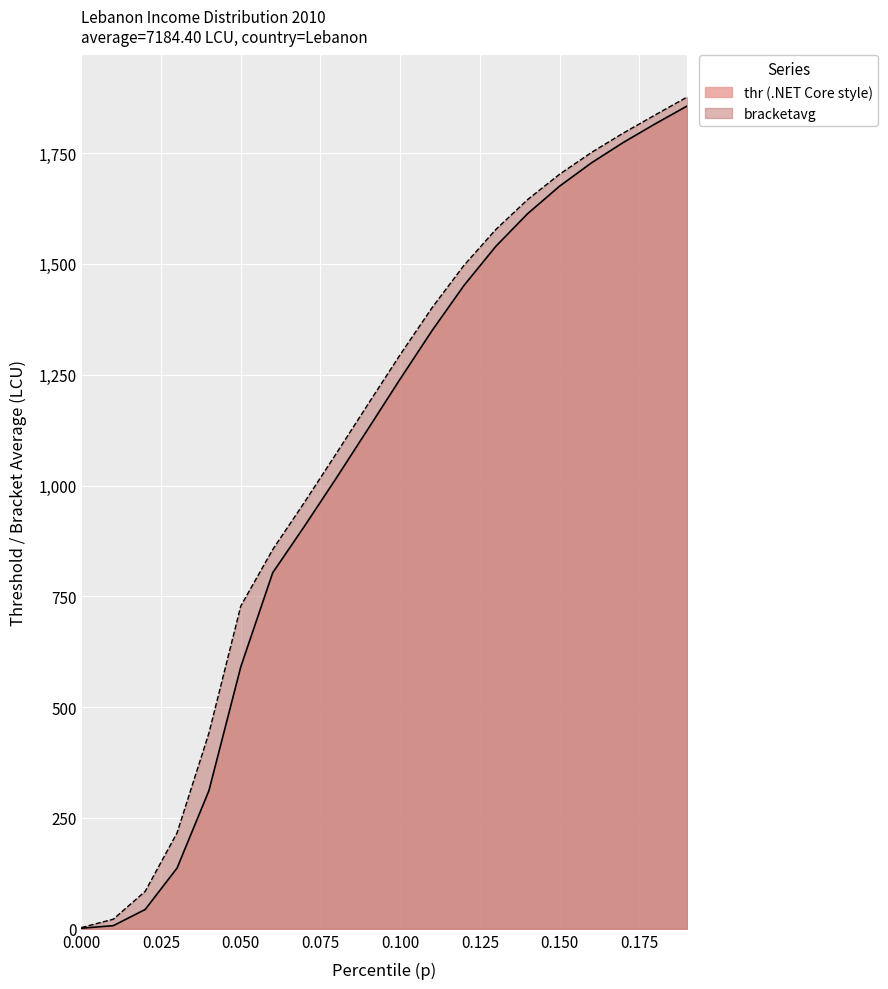

What is the highest value of the bracketavg series?

1876.2